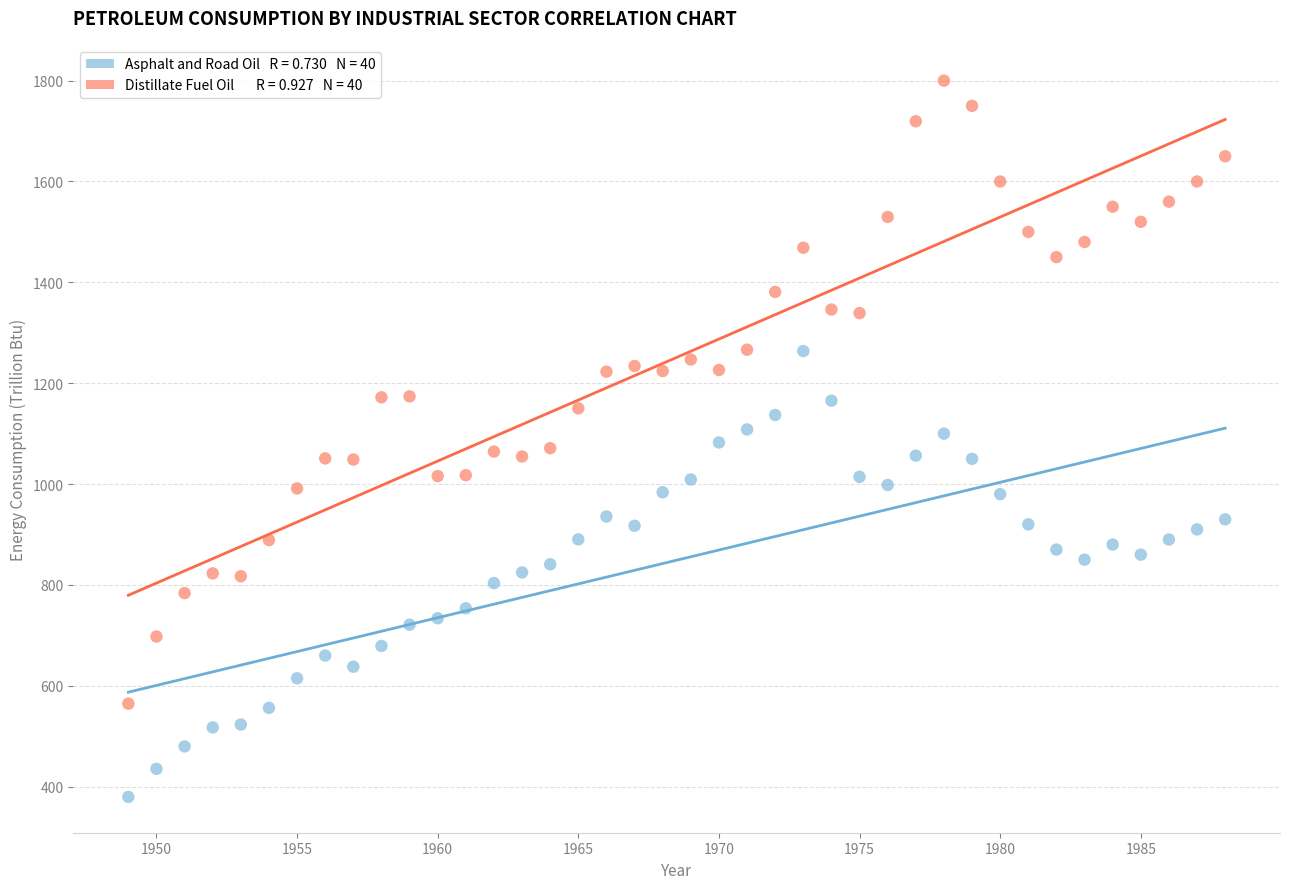

Across all data points, what is the range of Y values (max minus min)?

1420.5